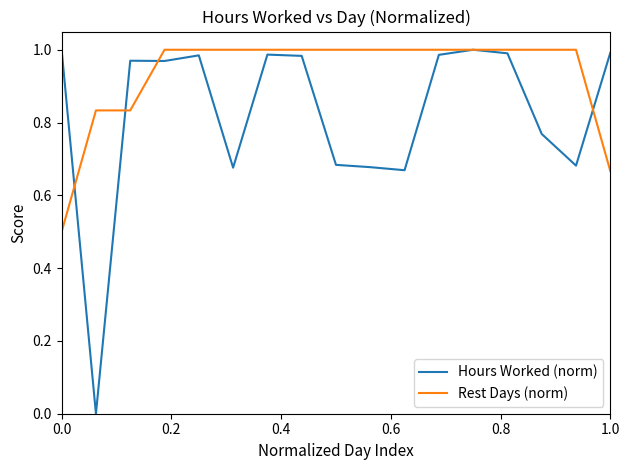

What is the sum of all Hours Worked (norm) values?

14.0